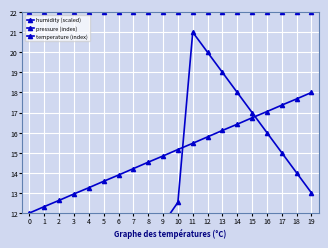

What is the difference between the pressure (index) values at 11 and 1?

17.9